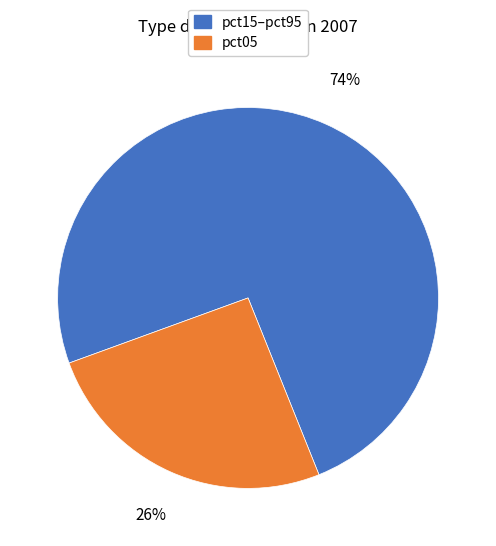

To the nearest percent, what is the average slice percentage?

50%